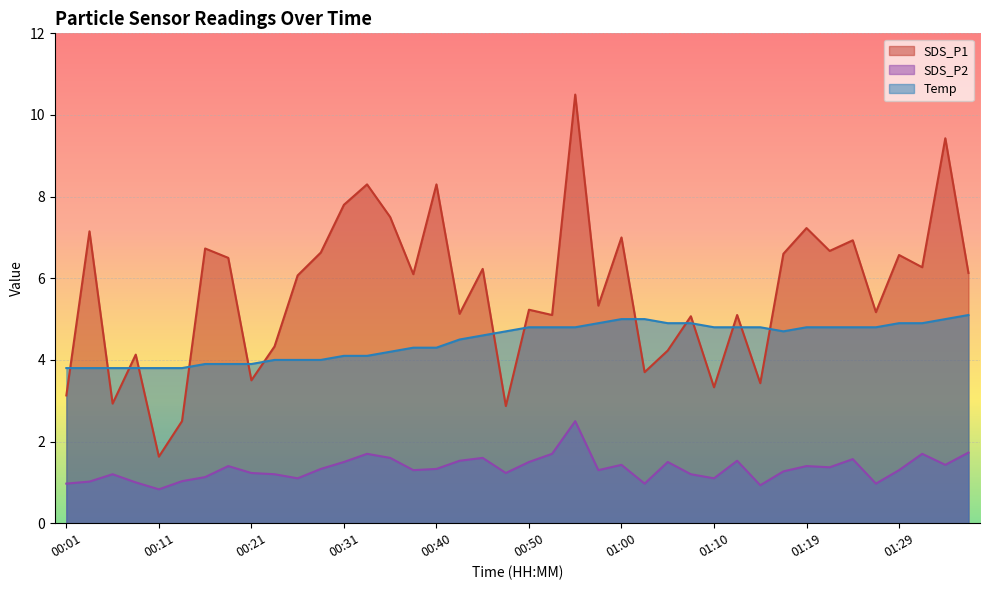

At which category does SDS_P2 reach its first local peak?

00:06